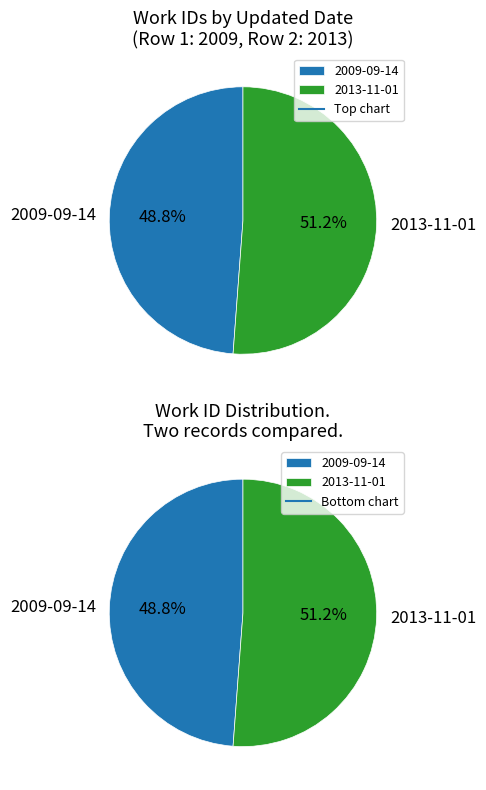

Is it true that 2009-09-14 is 56% of the pie?

False